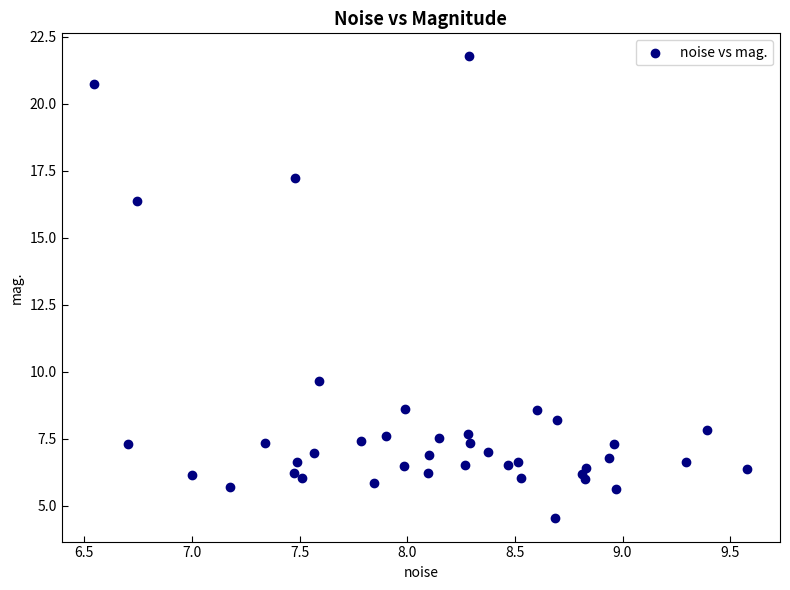

What is the range of X values (max minus min)?

3.0